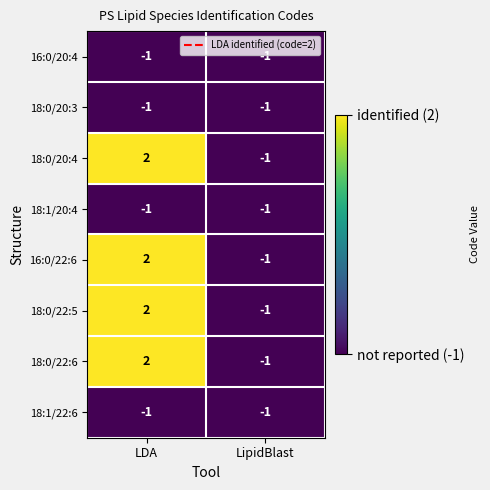

True or false: 16:0/22:6 has a value of 2 at LDA.

True